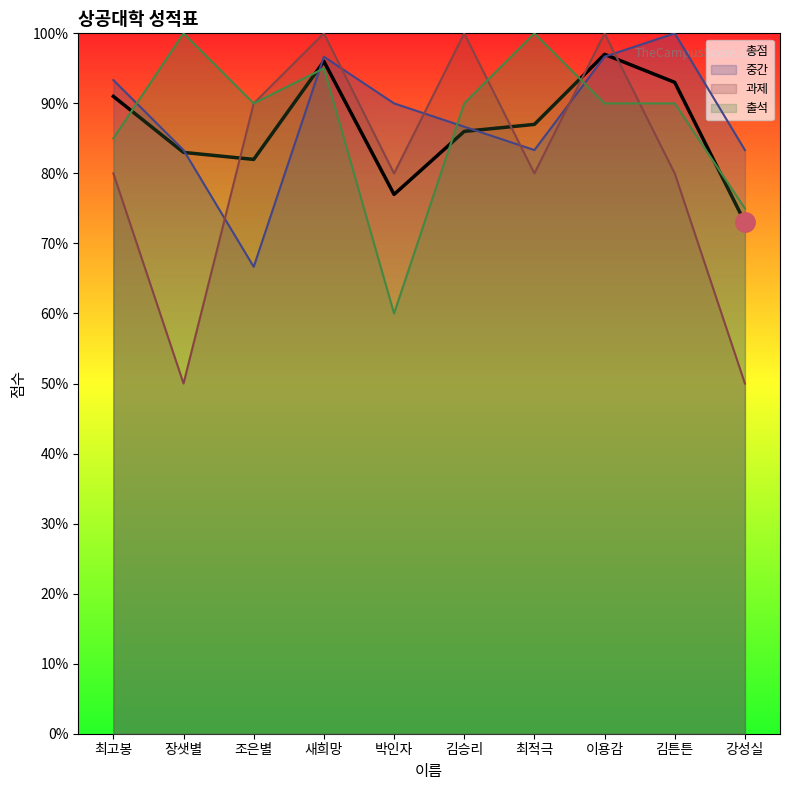

What is the label of the 6th point from the right?

박인자